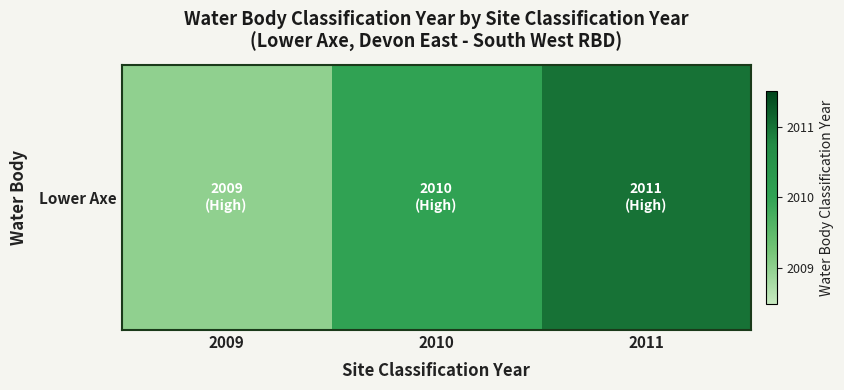

Approximately how many times larger is the value at 2009 compared to 2011?

1.0